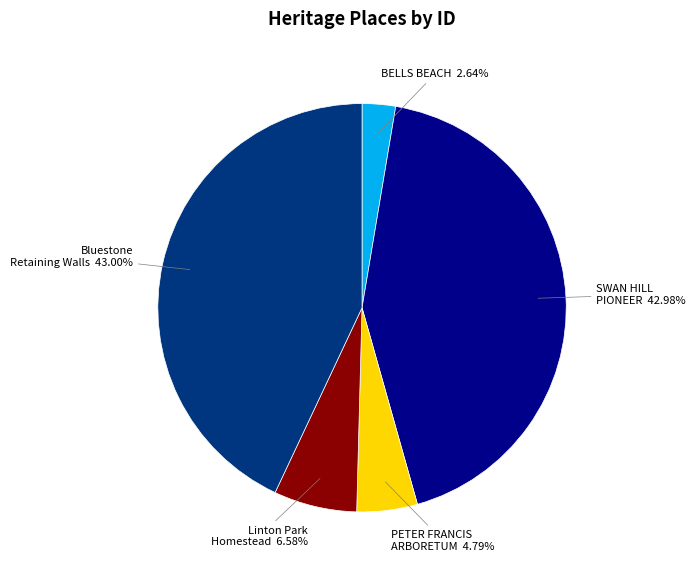

Do BELLS BEACH and Linton Park Homestead together represent more than half of the pie?

No